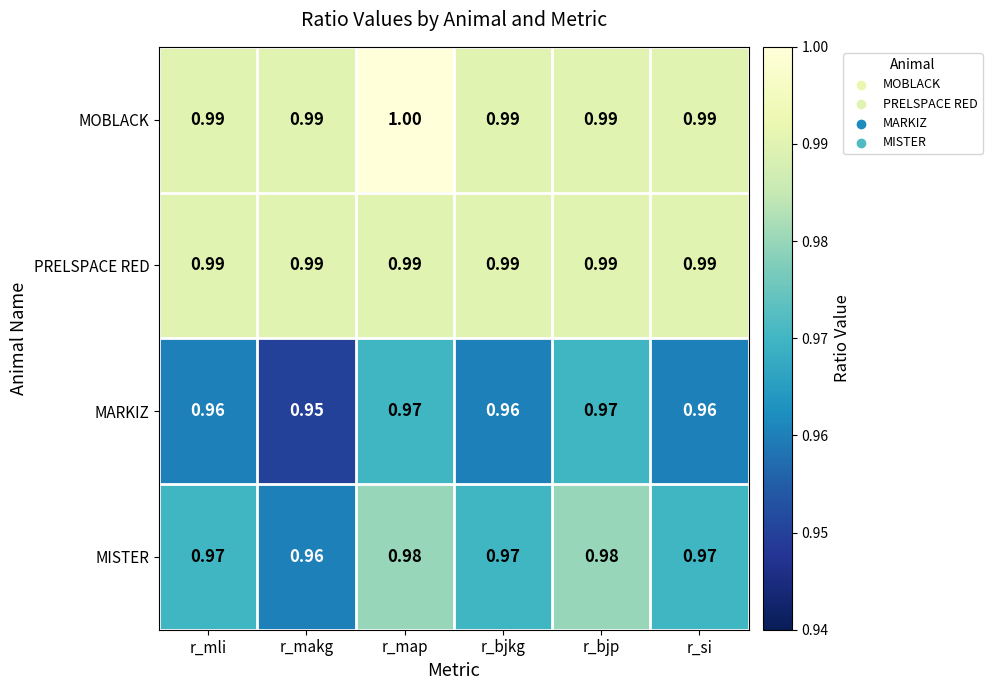

At which category is the sum across all series the highest?

r_map